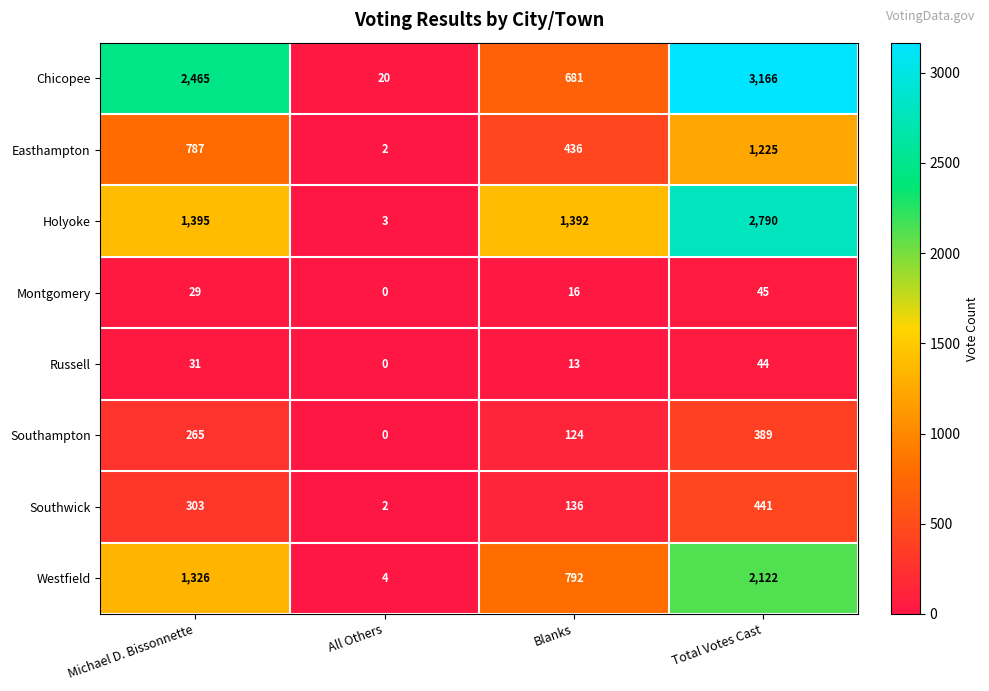

How many Russell values are between 13 and 44?

3